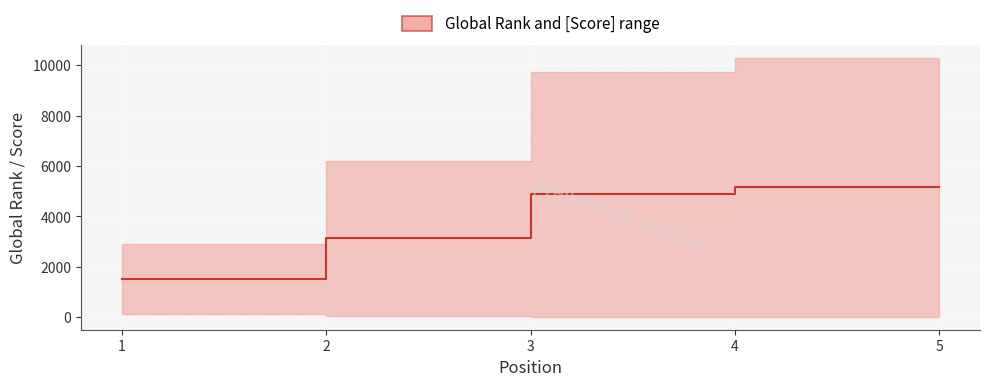

Which category has the highest value across all series?

4